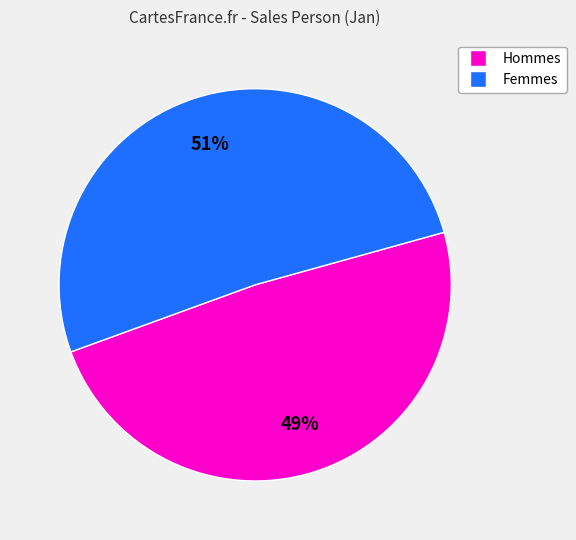

To the nearest percent, what is the average slice percentage?

50%